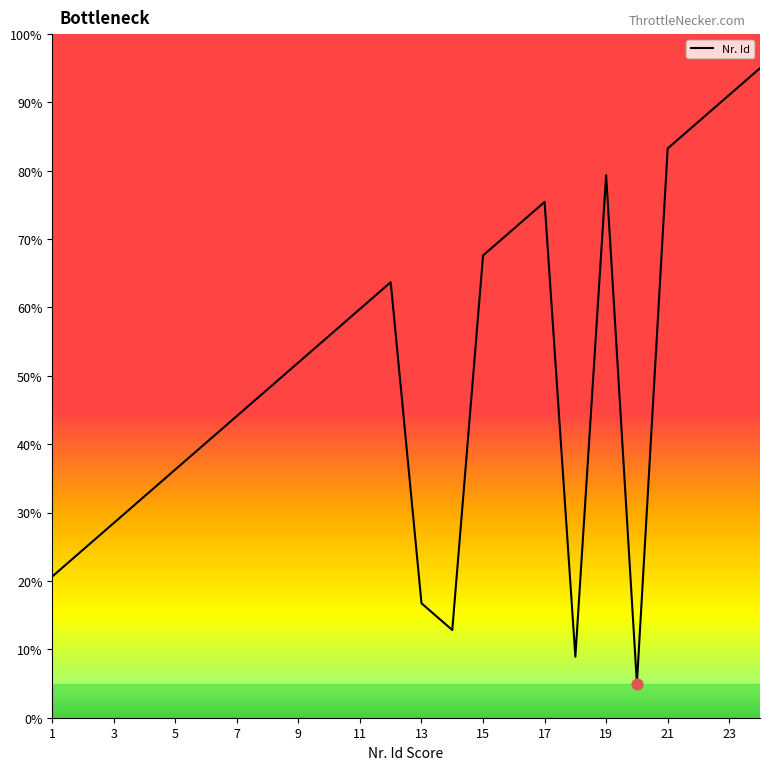

What is the minimum value shown in the chart?

5.0